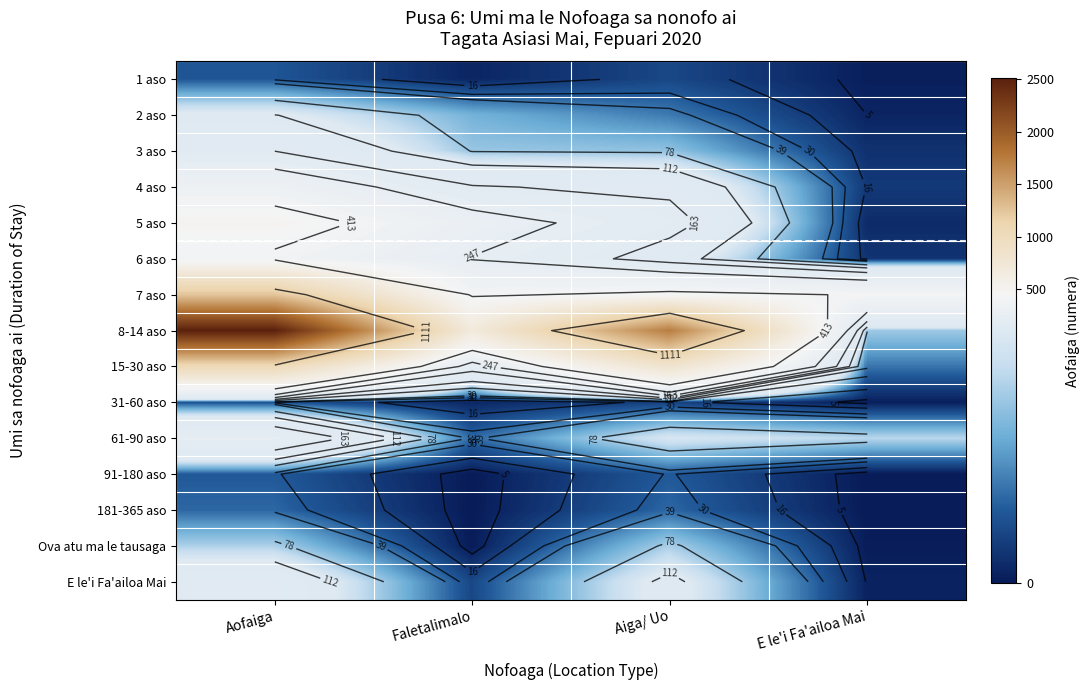

What is the sum of the 4 aso values at E le'i Fa'ailoa Mai and Aiga/ Uo?

165